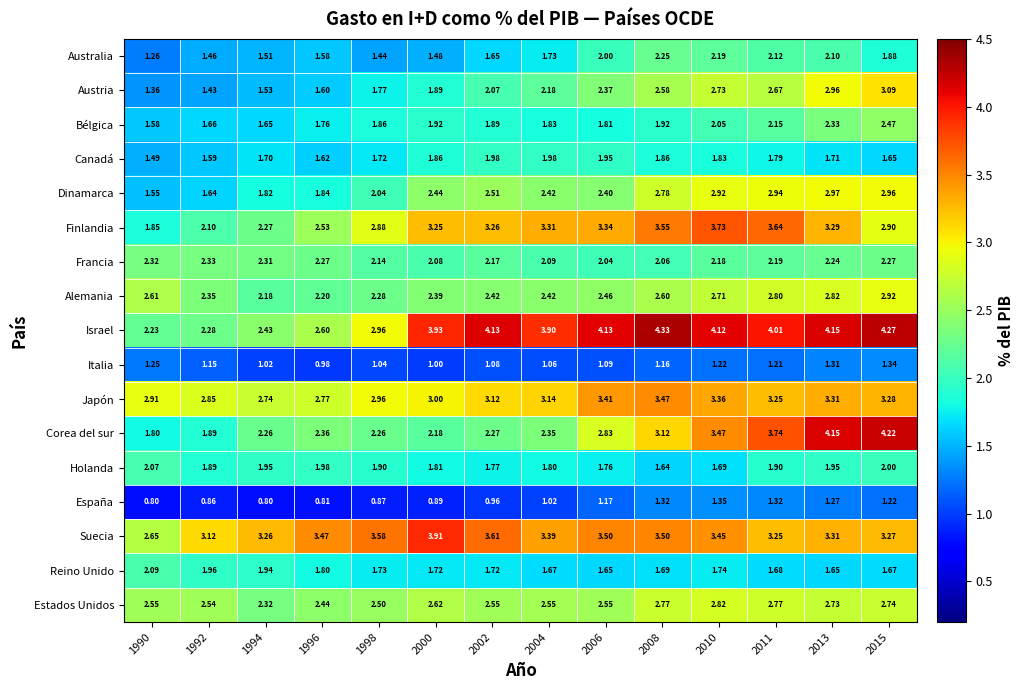

Rank the series by their maximum value, from lowest to highest.

Italia, España, Canadá, Holanda, Reino Unido, Australia, Francia, Bélgica, Estados Unidos, Alemania, Dinamarca, Austria, Japón, Finlandia, Suecia, Corea del sur, Israel